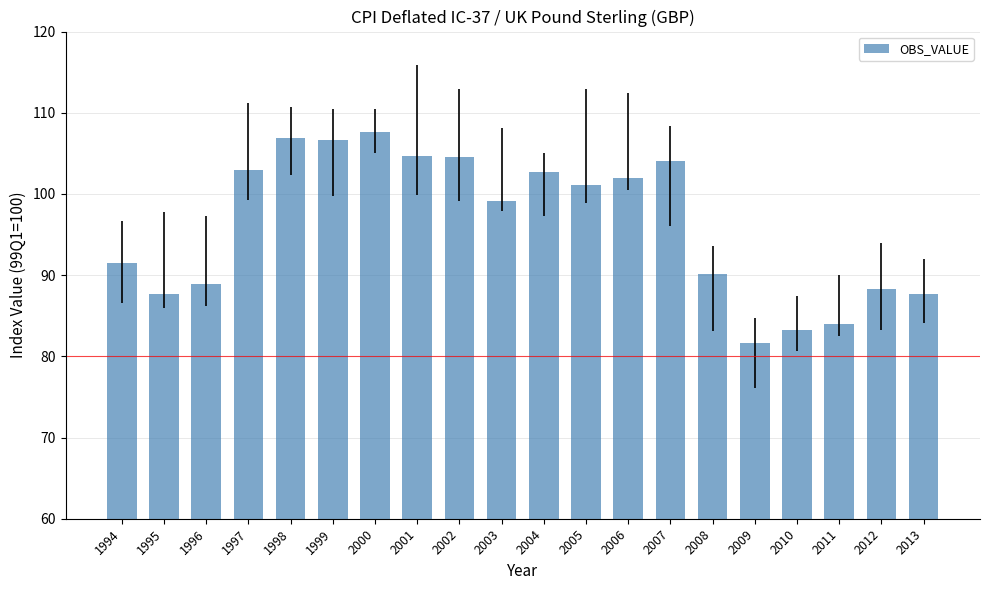

Which label corresponds to the largest value in the chart?

2000